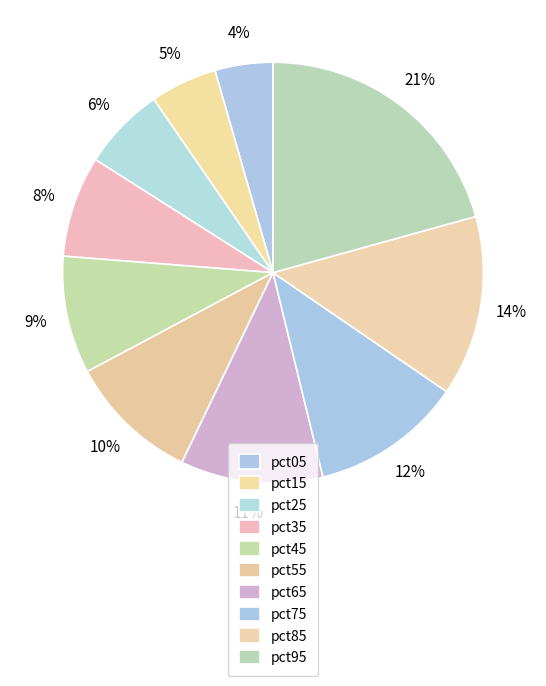

Rank the categories by value from highest to lowest.

pct95, pct85, pct75, pct65, pct55, pct45, pct35, pct25, pct15, pct05